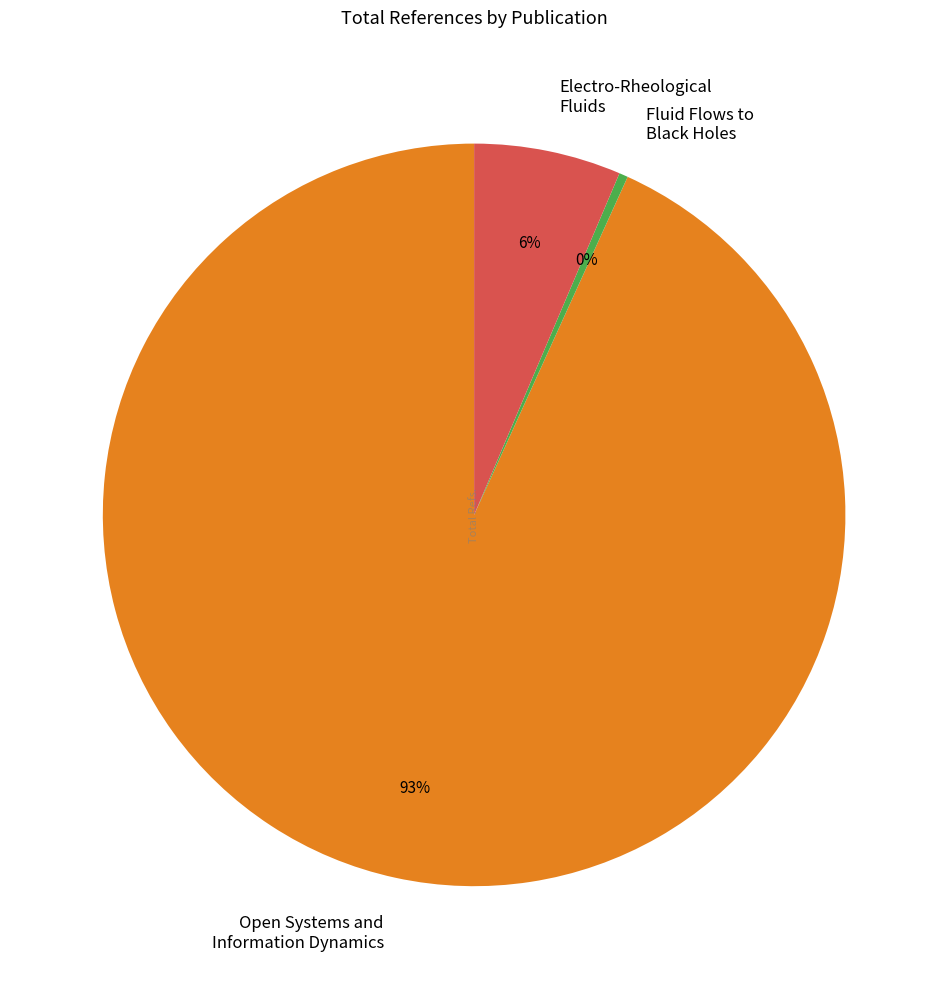

Rank the categories by value from highest to lowest.

Open Systems and Information Dynamics, Electro-Rheological Fluids, Fluid Flows to Black Holes